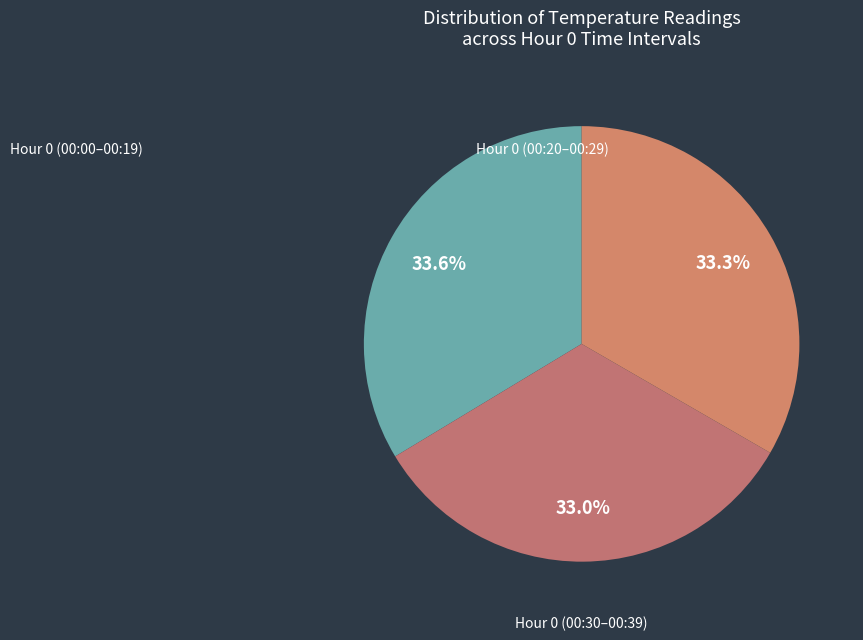

Count the number of slices in the pie.

3